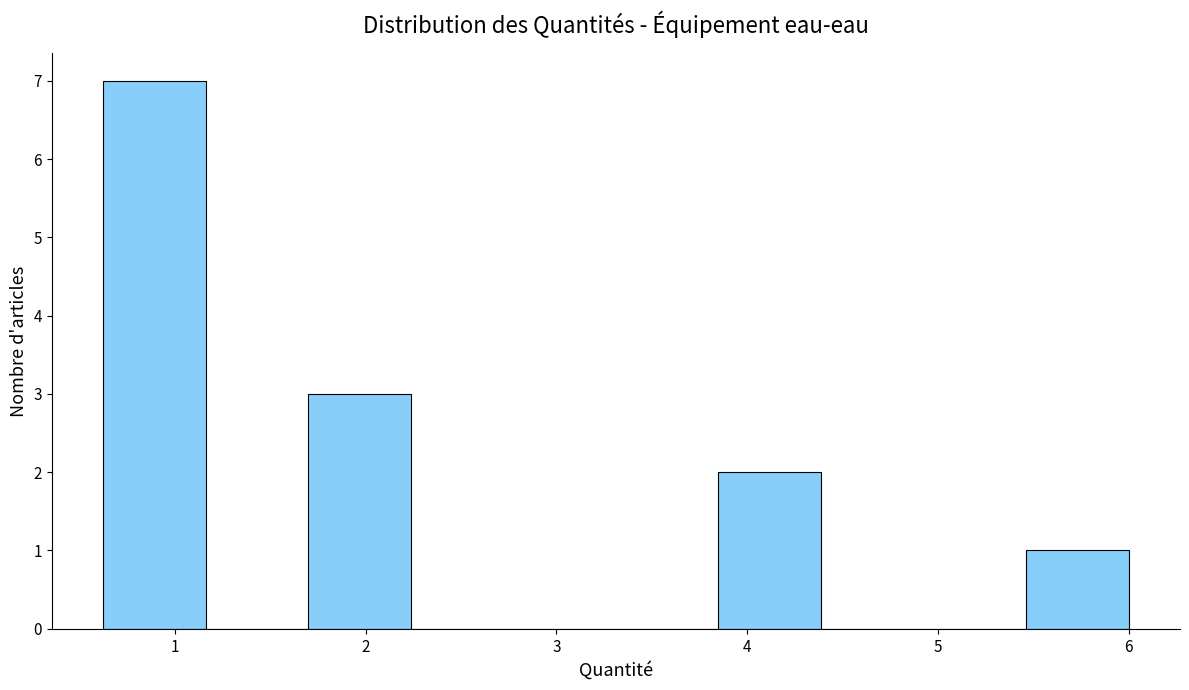

Reading left to right, list every bar in this chart as the range it spans on the x-axis followed by its height. Neither the bar edges nor the heights are printed on the chart, so give them approximately, as read against the axes.

0.6 to 1.2: 7
1.2 to 1.7: 0
1.7 to 2.2: 3
2.2 to 2.8: 0
2.8 to 3.3: 0
3.3 to 3.8: 0
3.8 to 4.4: 2
4.4 to 4.9: 0
4.9 to 5.5: 0
5.5 to 6.0: 1